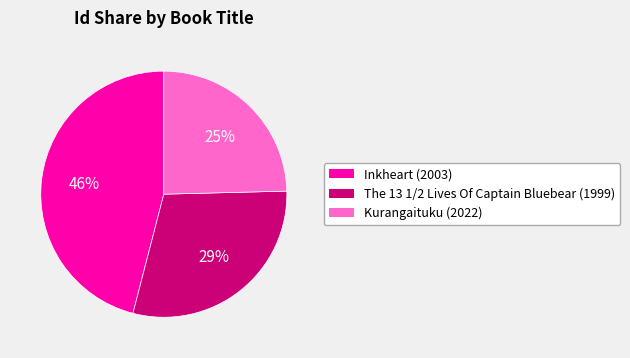

How many segments does this pie chart have?

3